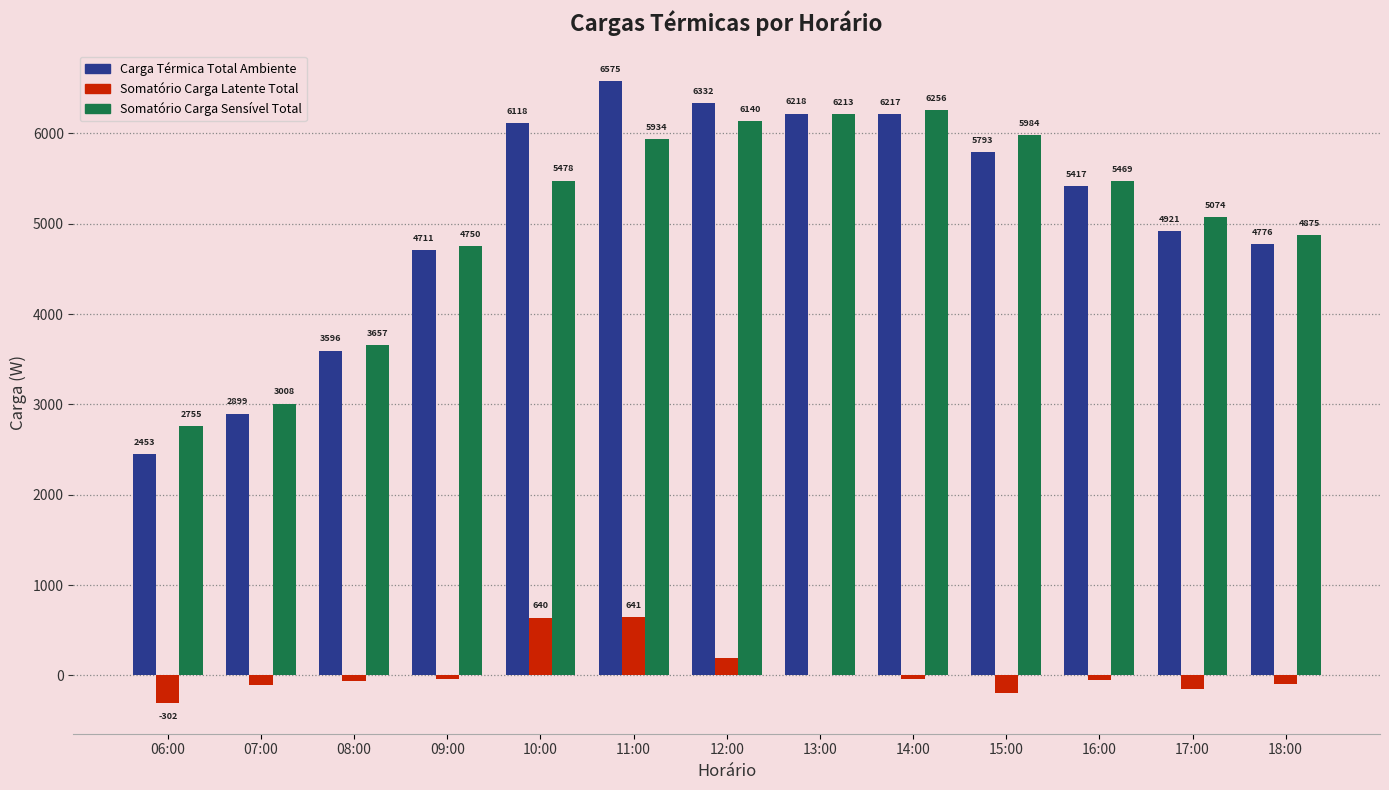

True or false: Somatório Carga Latente Total has a value of 640.9 at 11:00.

True